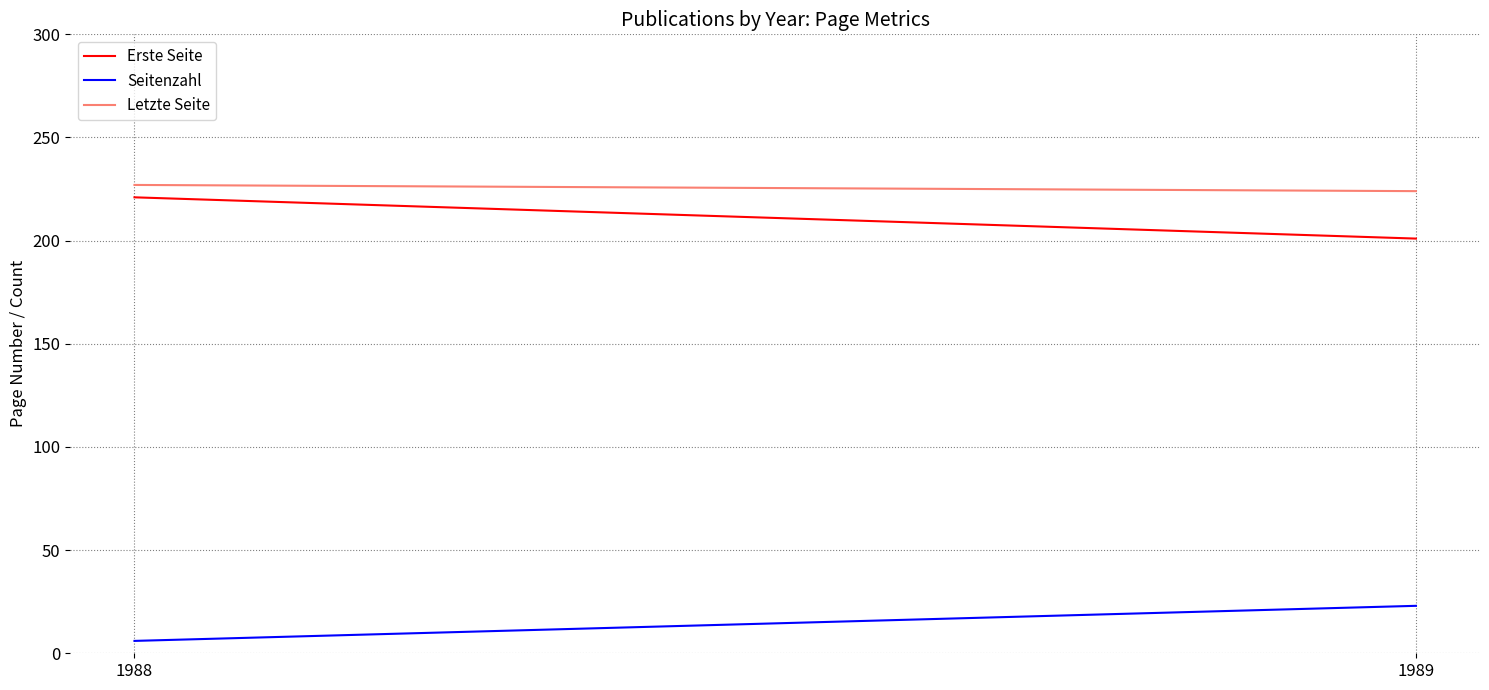

Between 1988 and 1989, which series saw the biggest shift?

Erste Seite